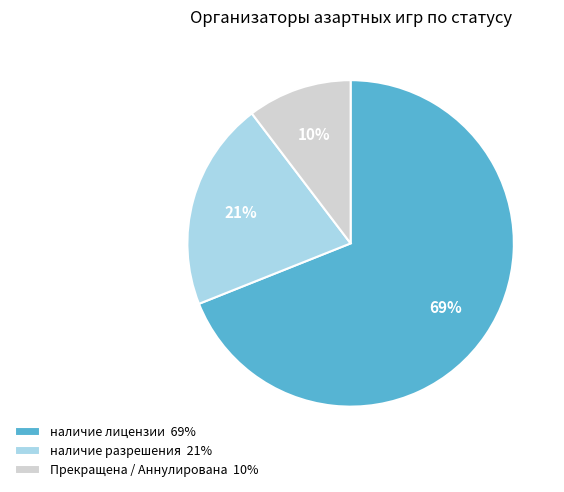

Combined, do Прекращена / Аннулирована 10% and наличие разрешения 21% account for over 50%?

No